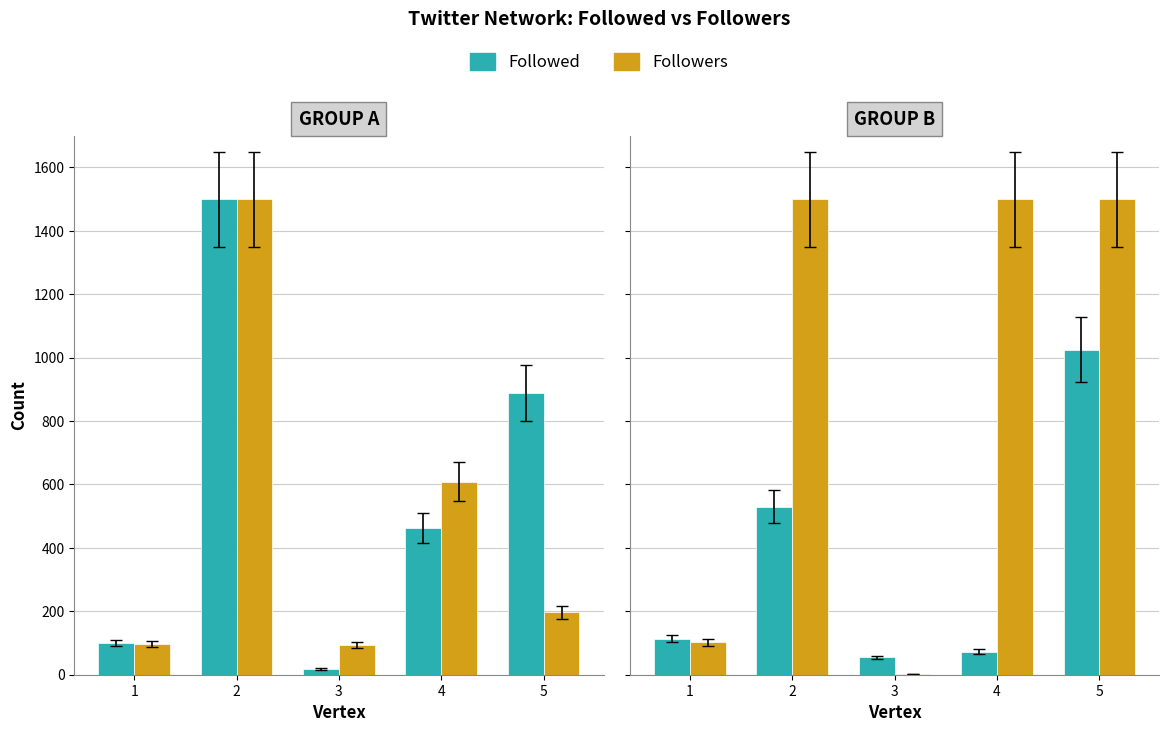

True or false: Followers has a value of 2 at 3.

True